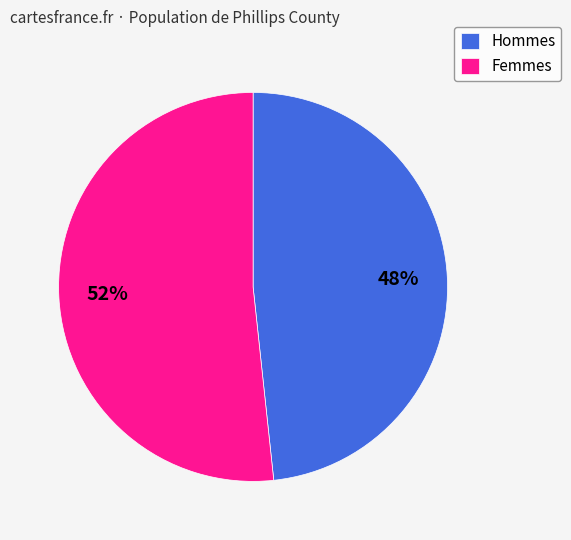

To the nearest percent, what percentage of the pie is Hommes?

48%